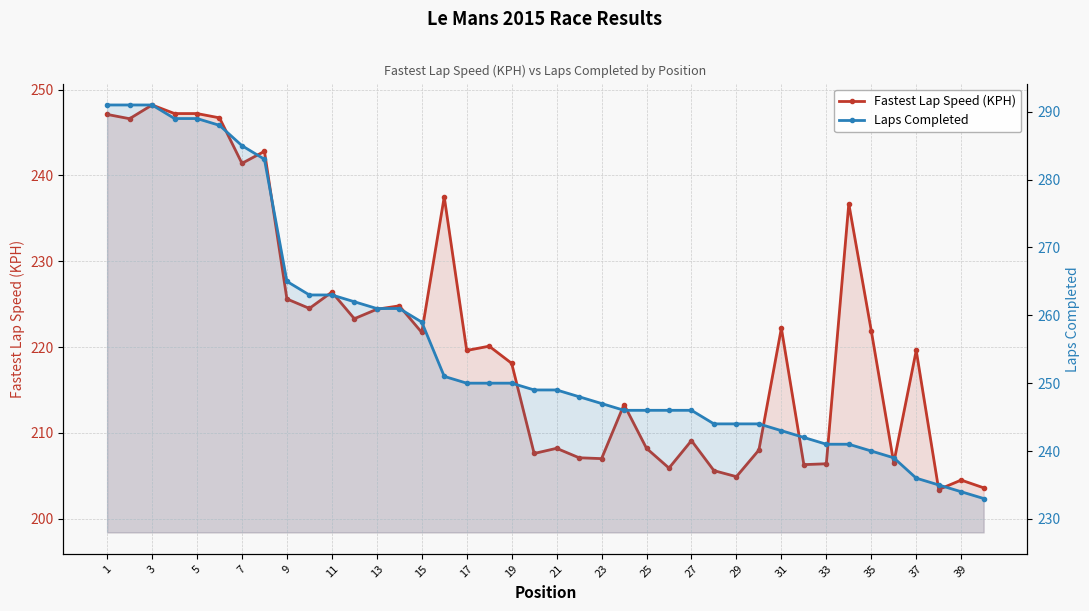

True or false: Laps Completed and Fastest Lap Speed (KPH) cross at least once.

False